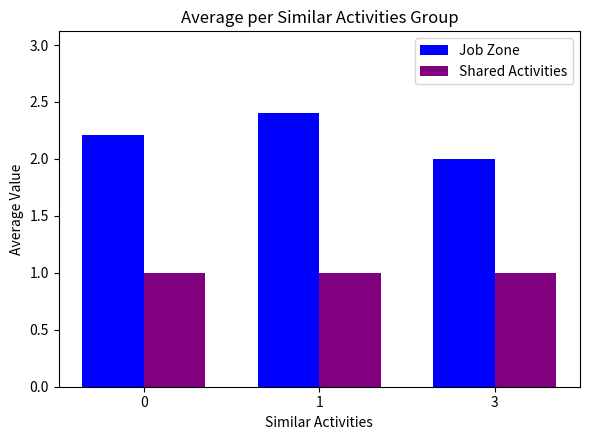

What is the lowest value of the Shared Activities series?

1.0